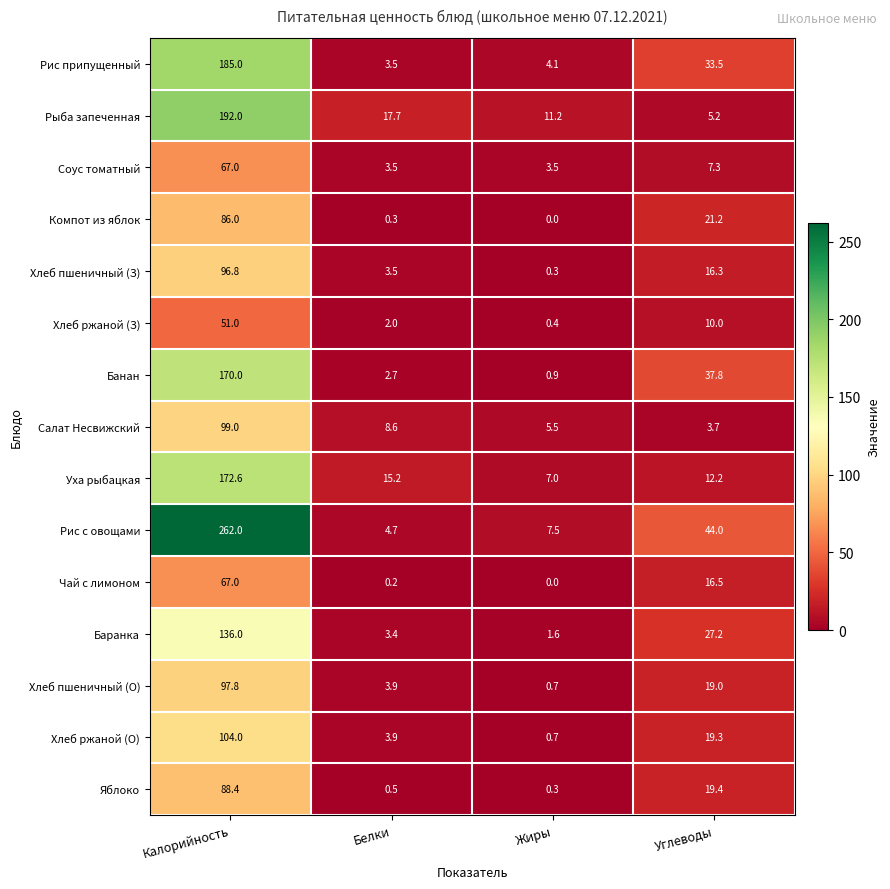

What is the sum of the Чай с лимоном values at Белки and Углеводы?

16.7